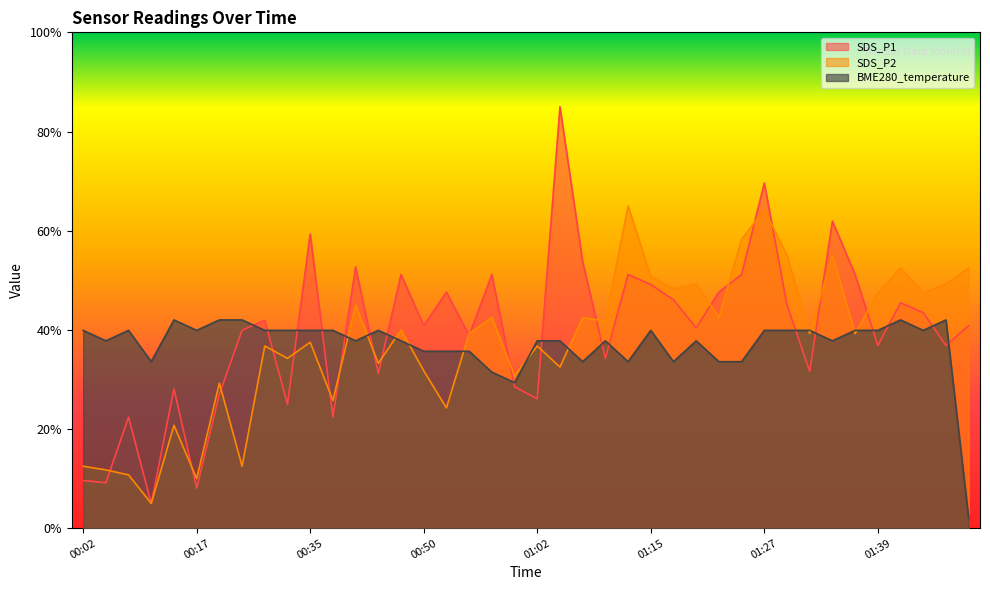

What is the spread (max minus min) of values at 01:07?

20.2